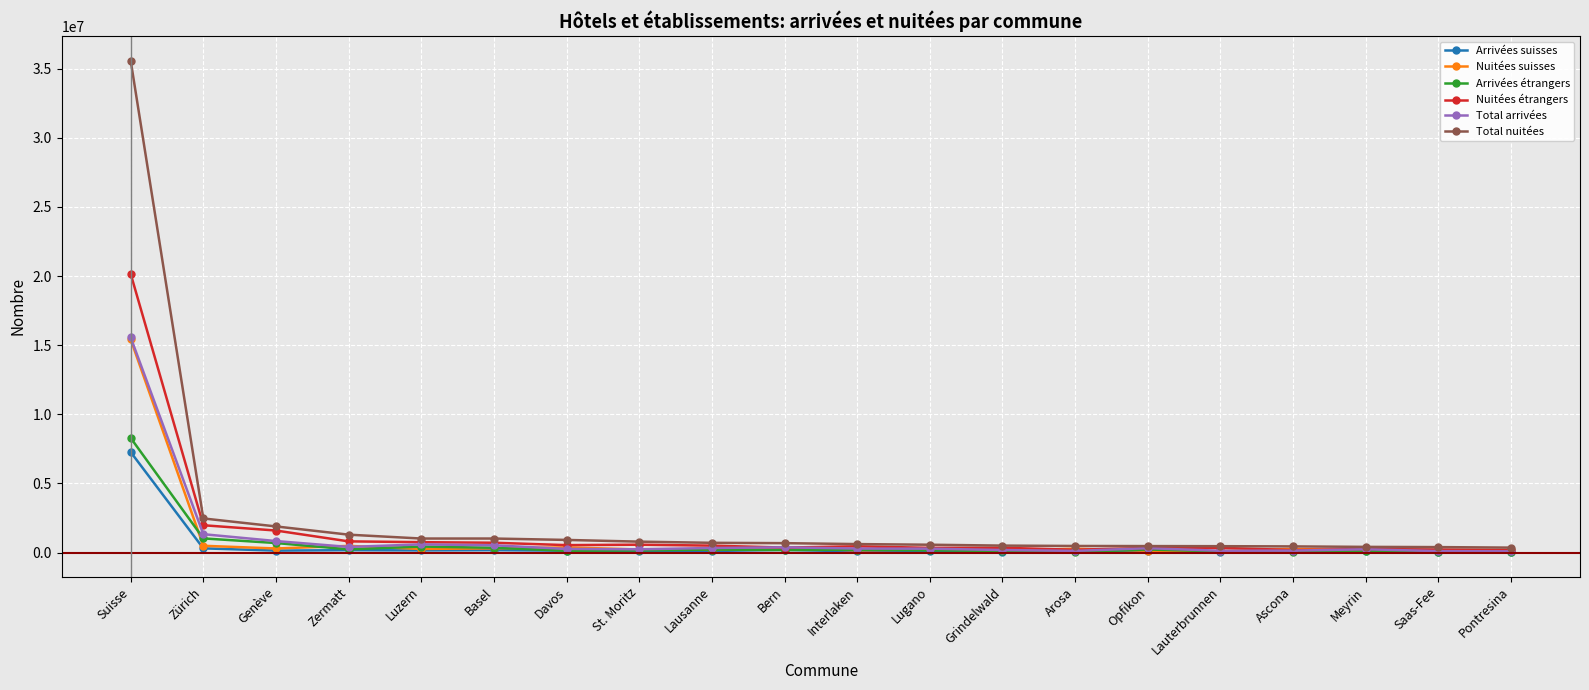

What is the lowest value of the Nuitées étrangers series?

181375